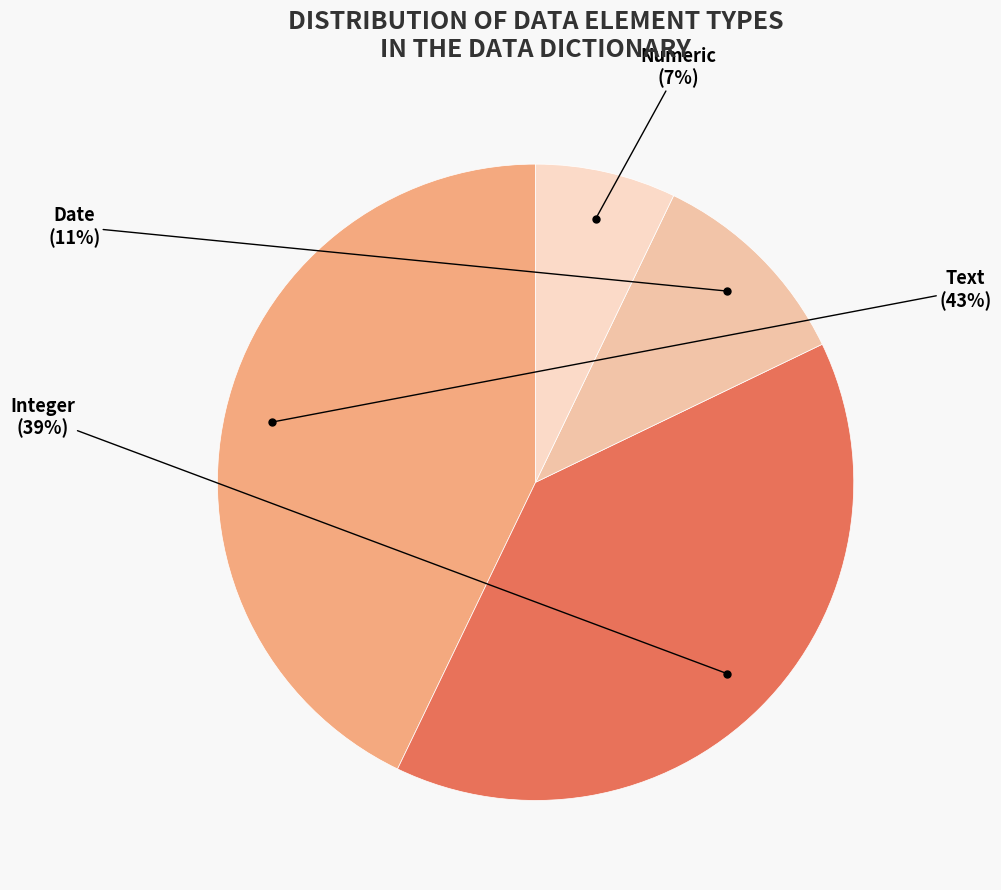

Is there a majority slice in this chart?

No